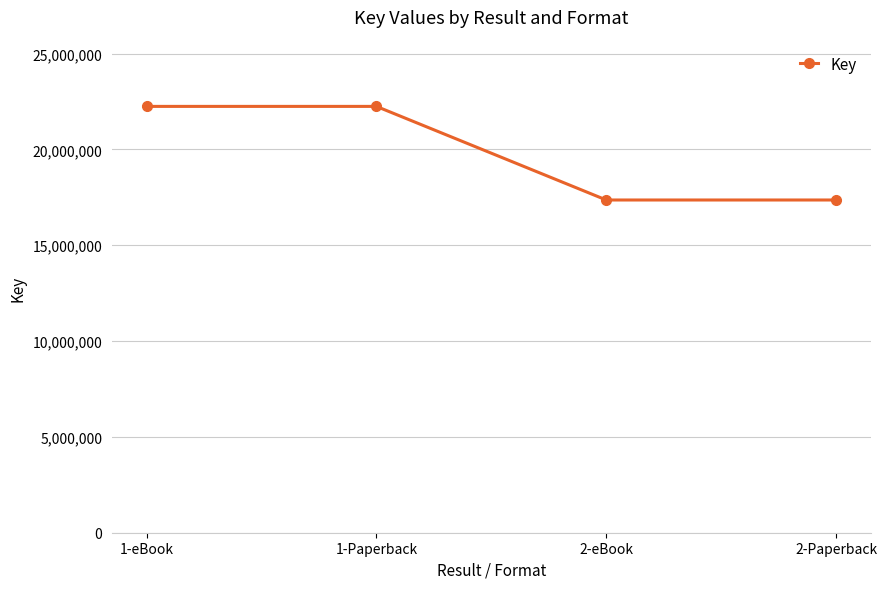

True or false: the data shows 15469101 at 1-eBook.

False